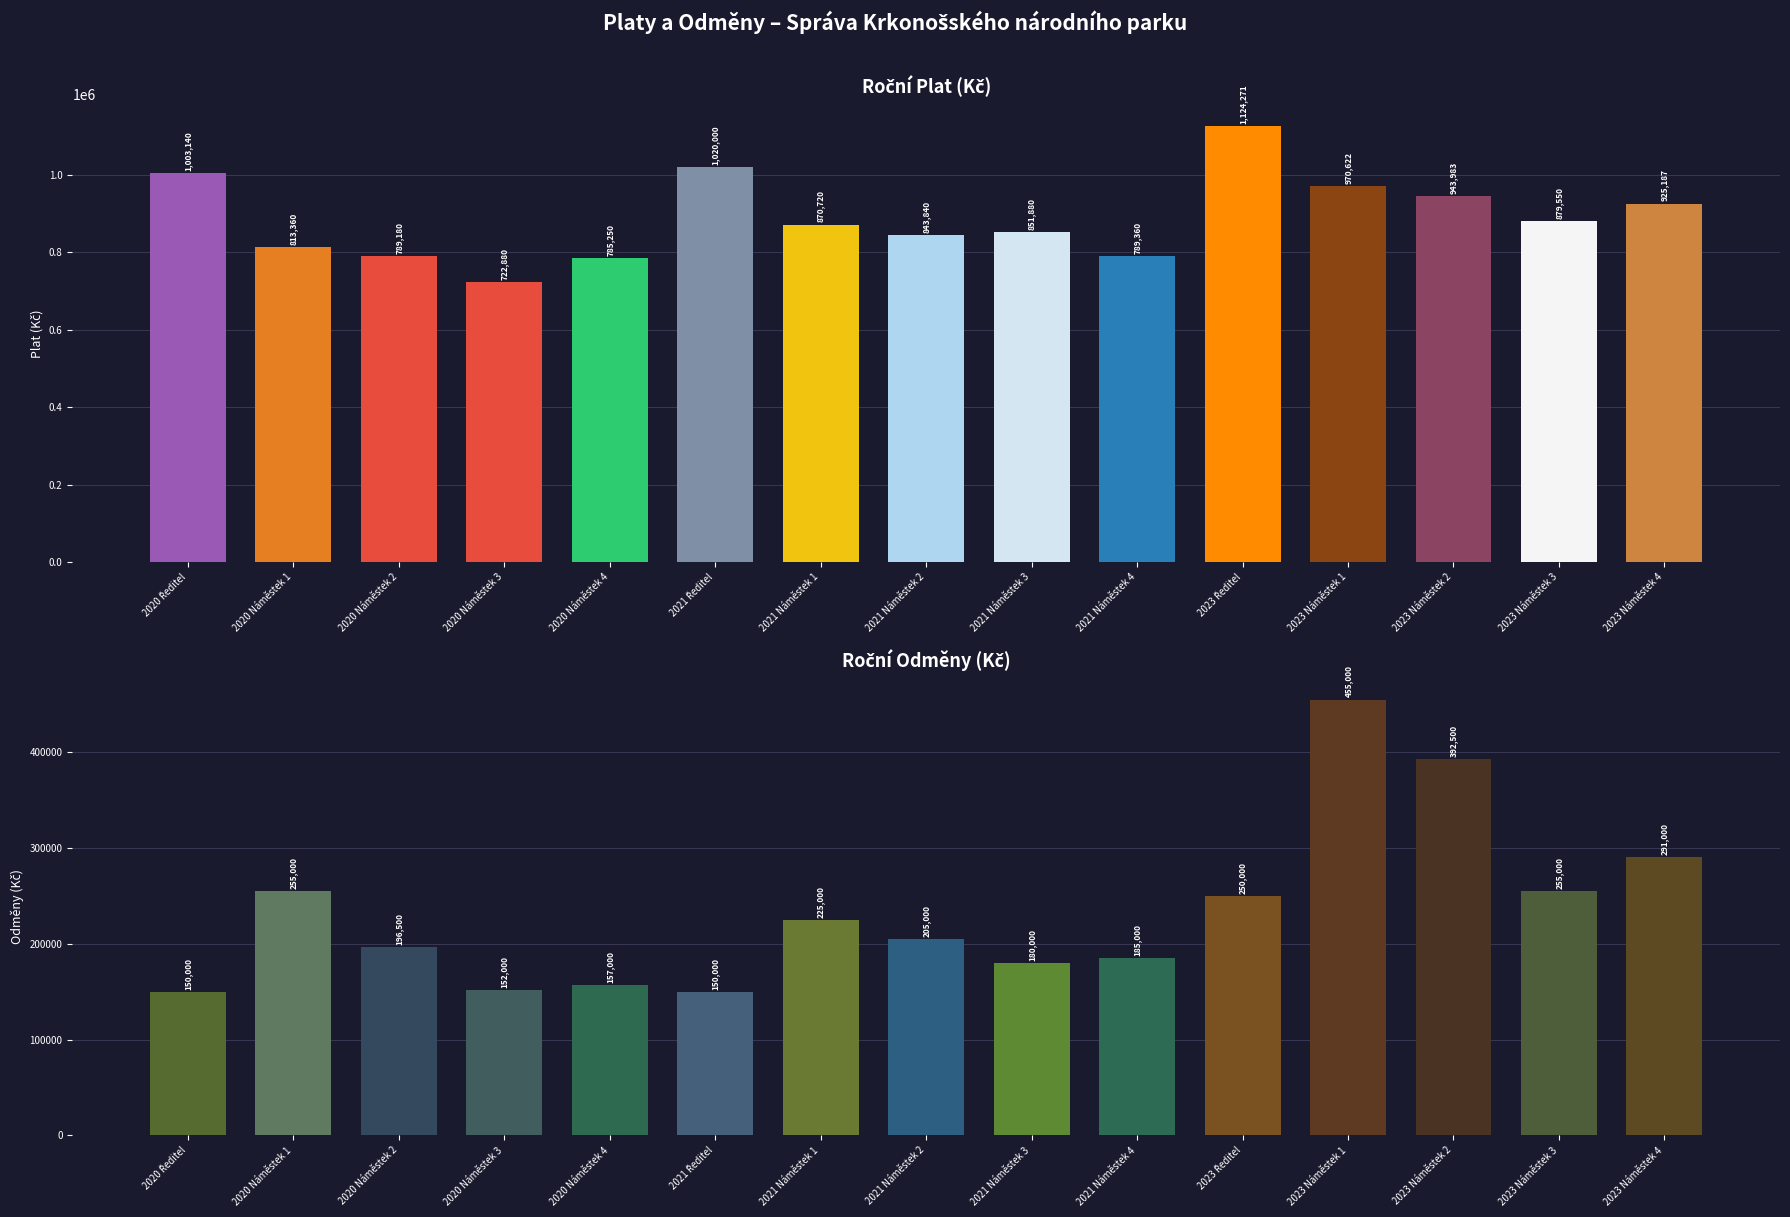

List the labels in order of Roční Odměny (Kč) value, largest first.

2023 Náměstek 1, 2023 Náměstek 2, 2023 Náměstek 4, 2020 Náměstek 1, 2023 Náměstek 3, 2023 Ředitel, 2021 Náměstek 1, 2021 Náměstek 2, 2020 Náměstek 2, 2021 Náměstek 4, 2021 Náměstek 3, 2020 Náměstek 4, 2020 Náměstek 3, 2020 Ředitel, 2021 Ředitel